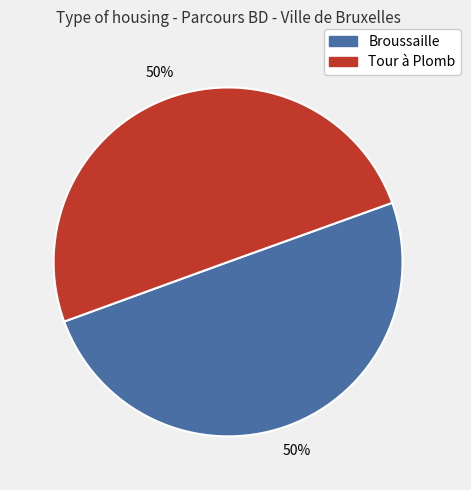

Is the sum of Tour à Plomb and Broussaille greater than half?

Yes